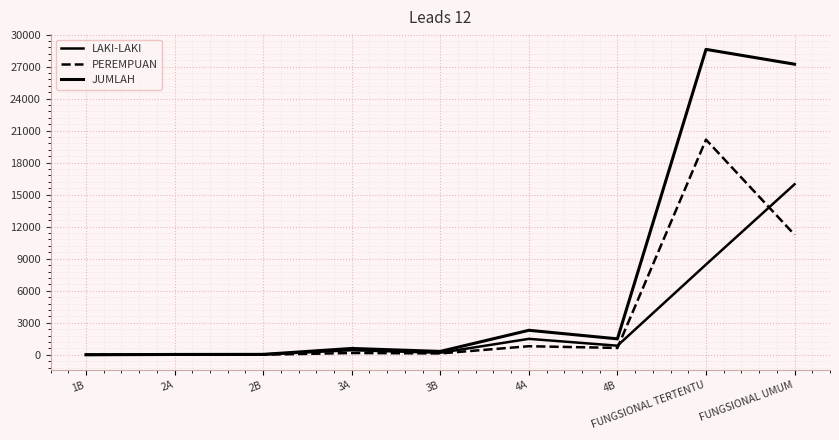

List the series in order of their peak value, lowest first.

LAKI-LAKI, PEREMPUAN, JUMLAH